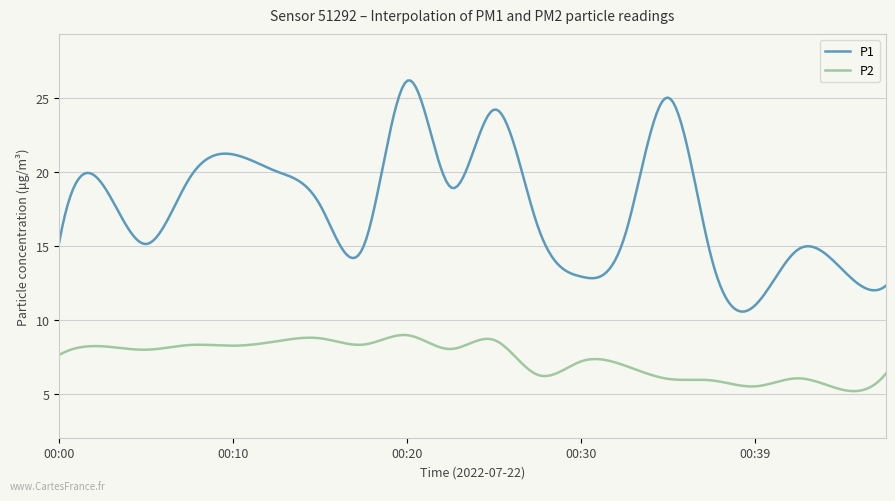

List the series in order of their overall mean, highest first.

P1, P2